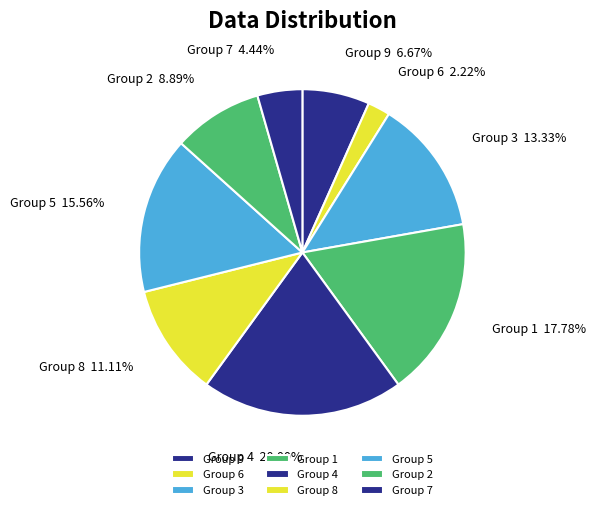

Rank the categories by value from highest to lowest.

Group 4, Group 1, Group 5, Group 3, Group 8, Group 2, Group 9, Group 7, Group 6